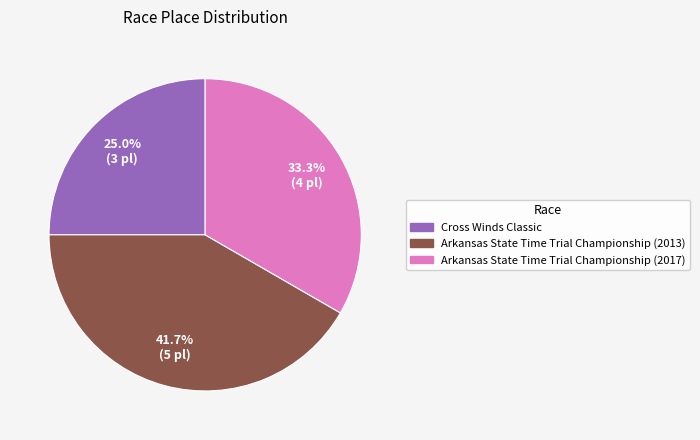

Count the number of slices in the pie.

3